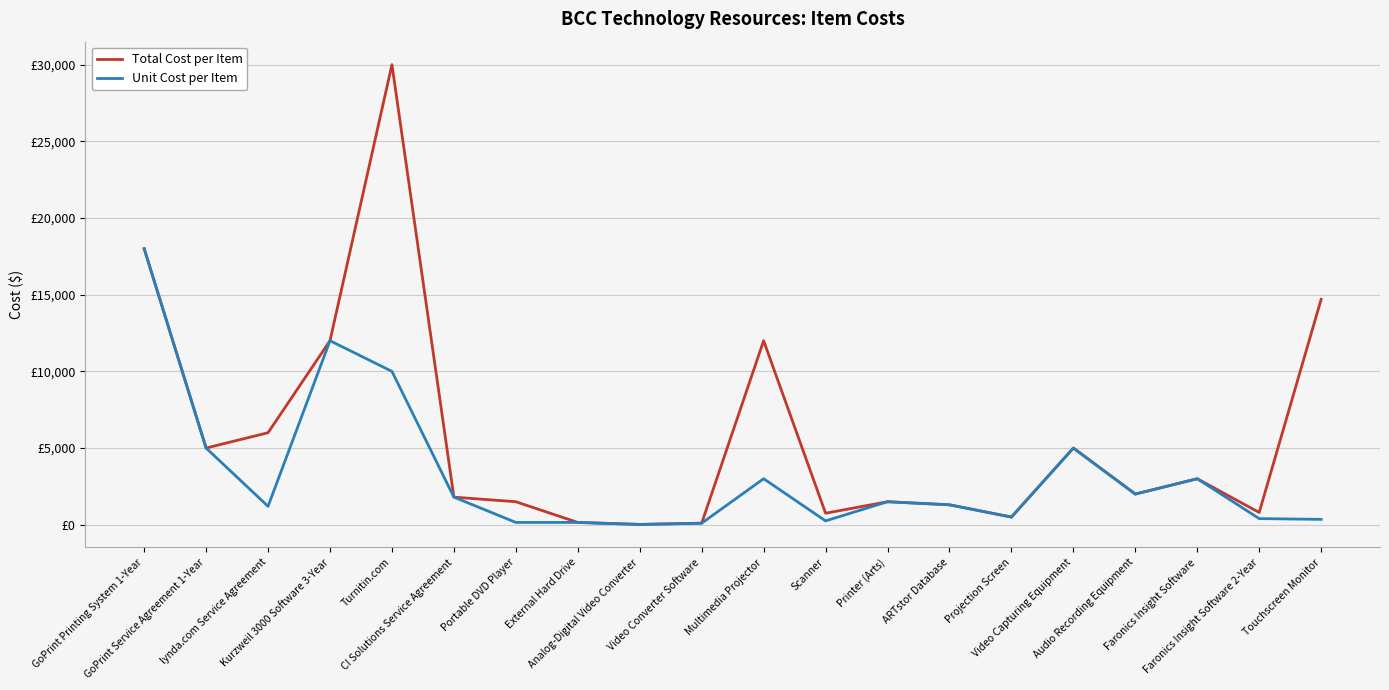

What is the difference between the second highest and minimum values in the Total Cost per Item series?

17980